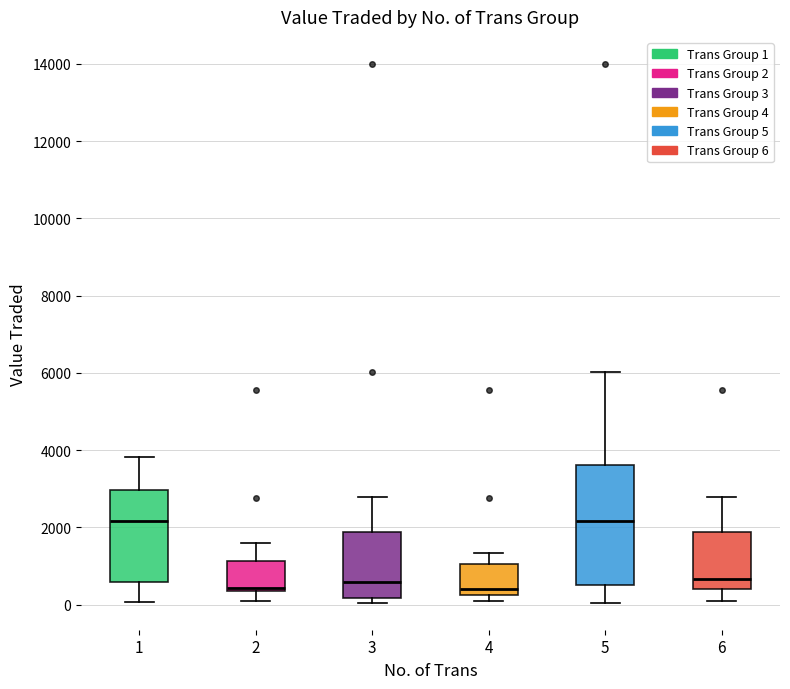

Where is the upper edge of the box at x = 3 on the y-axis? The values are not printed on the chart, so give them approximately, as read against the axis.

1800